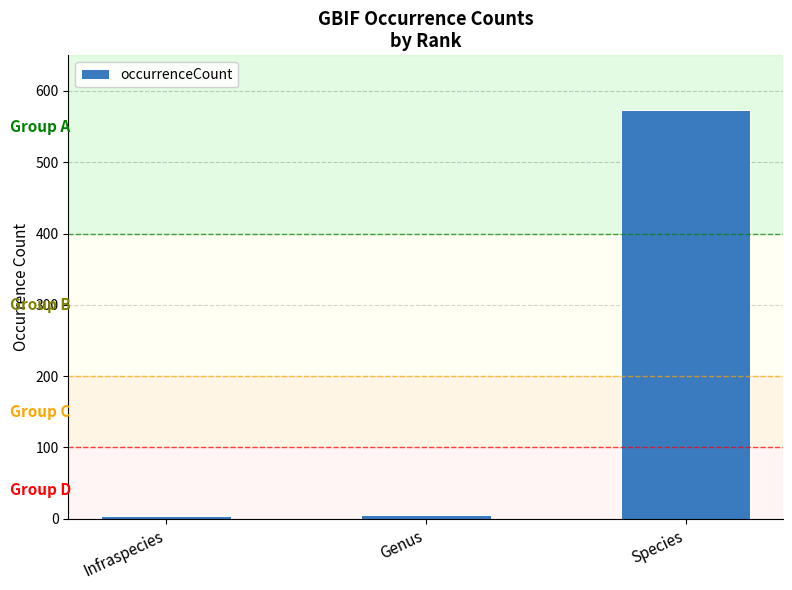

What is the smallest value displayed?

4